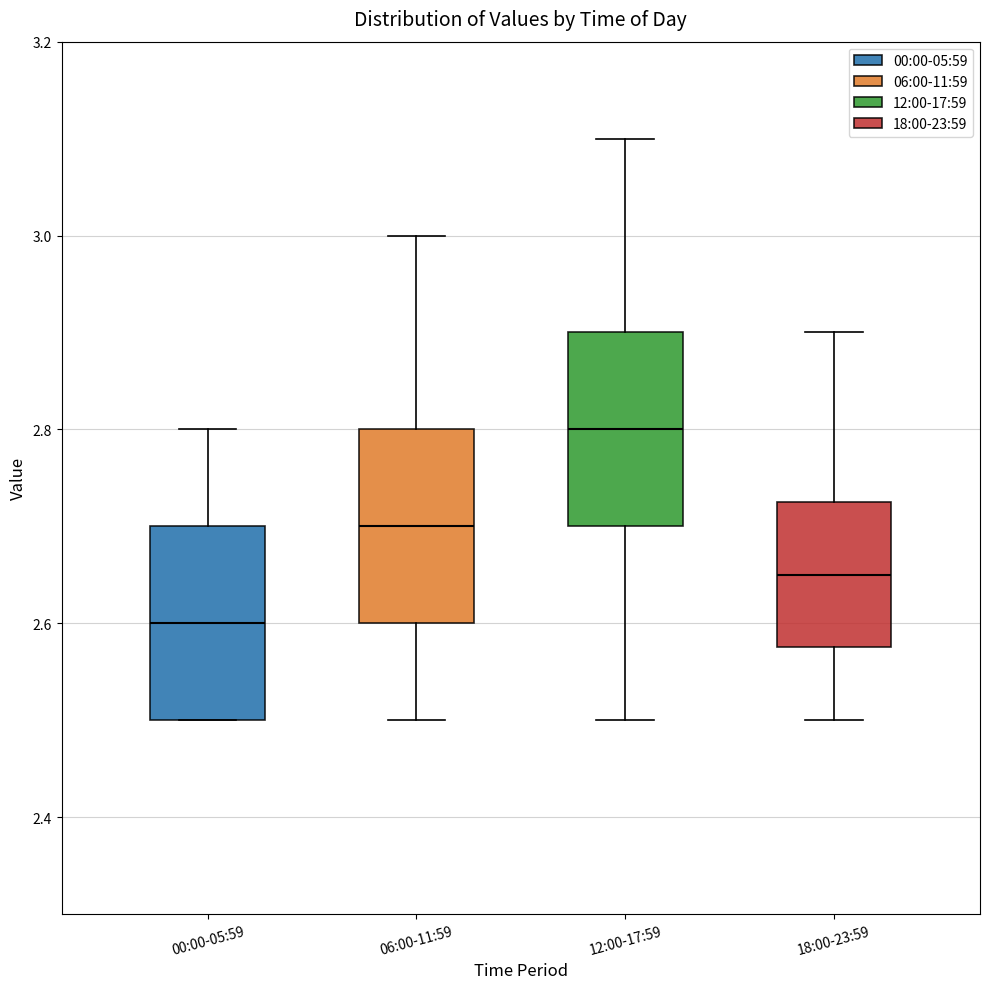

Reading left to right, read every box against the y-axis: the position of its median line, the range the box covers, and the ends of its whiskers. The values are not printed on the chart, so give them approximately, as read against the axis.

00:00-05:59: median 2.60, box 2.50 to 2.70, whiskers 2.50 to 2.80
06:00-11:59: median 2.70, box 2.60 to 2.80, whiskers 2.50 to 3.00
12:00-17:59: median 2.80, box 2.70 to 2.90, whiskers 2.50 to 3.10
18:00-23:59: median 2.66, box 2.58 to 2.72, whiskers 2.50 to 2.90